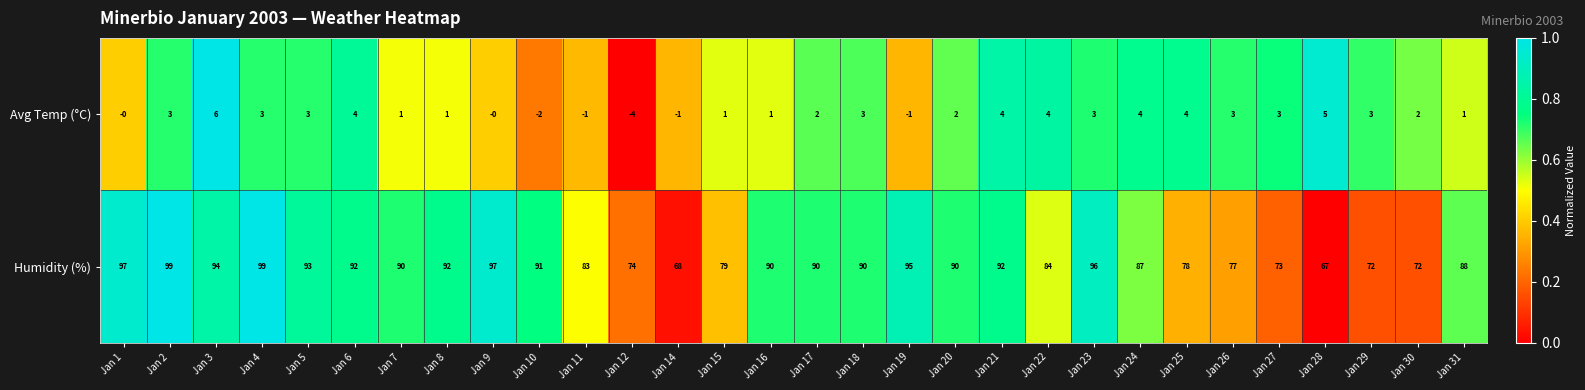

List the series in order of their peak value, highest first.

Humidity (%), Avg Temp (°C)